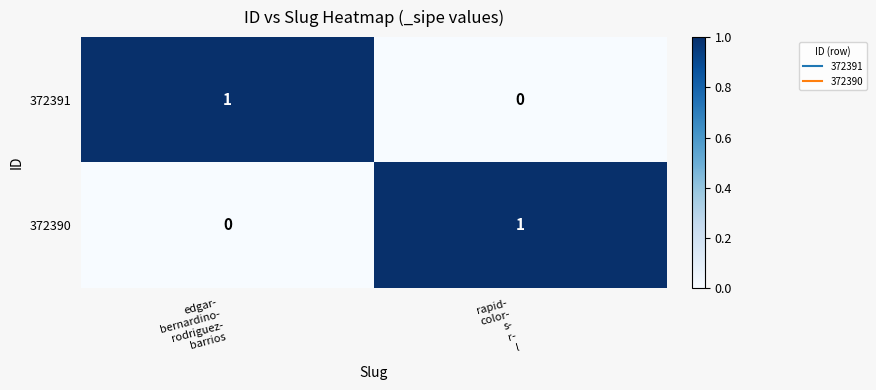

Reading left to right, transcribe all the data shown in this chart.

372391: 1	0
372390: 0	1